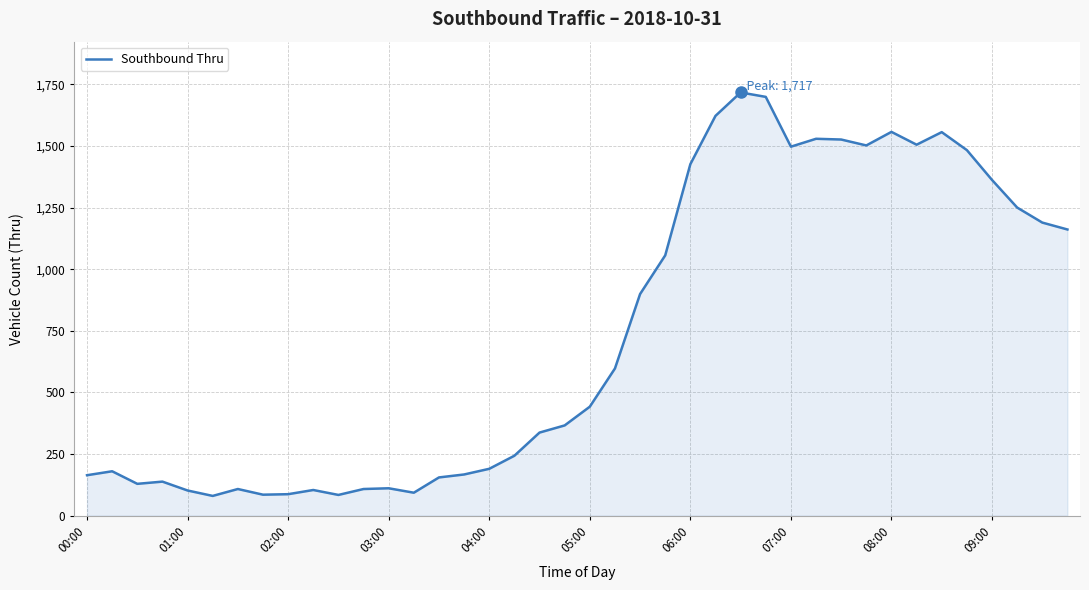

What is the difference between the maximum and minimum values?

1637